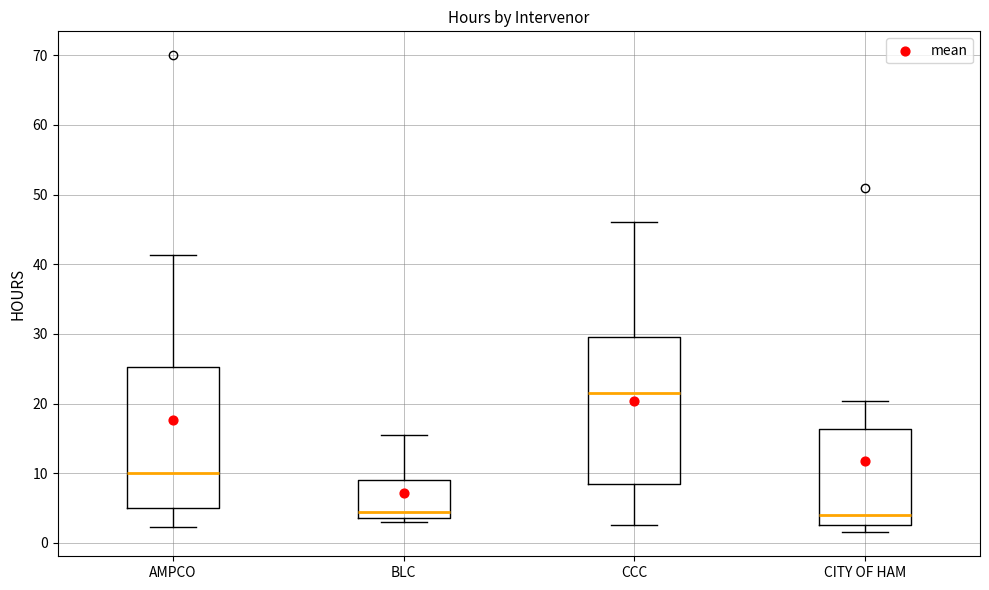

Where does the median line of the box for CITY OF HAM sit on the y-axis? The values are not printed on the chart, so give them approximately, as read against the axis.

4